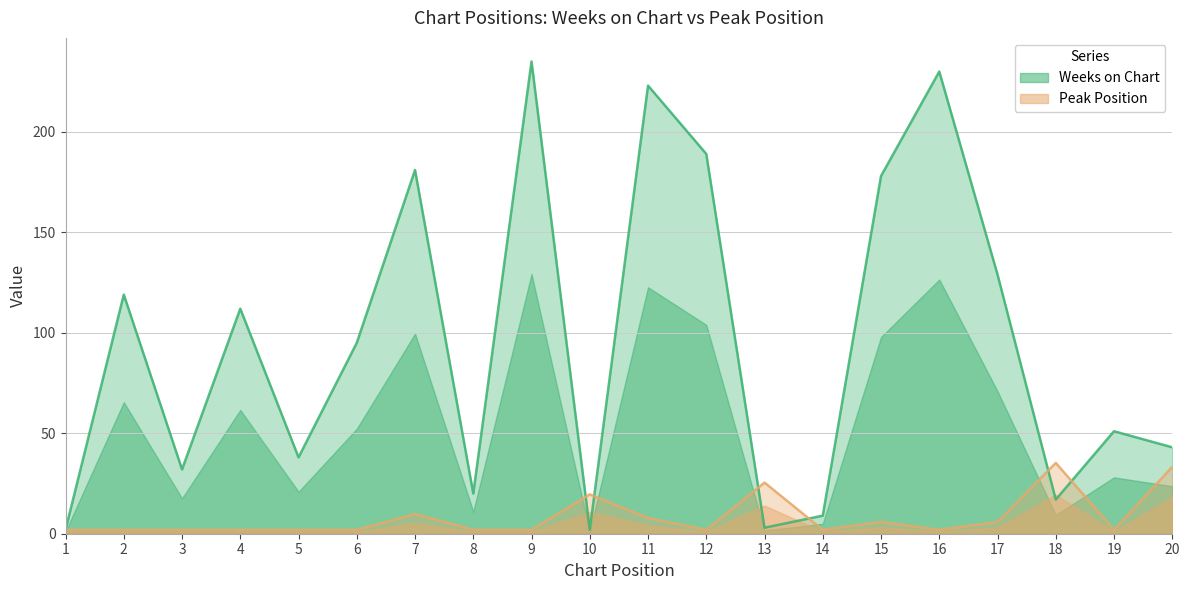

Reading left to right, what are all the values shown in this chart?

Weeks on Chart: 2.0	119.0	32.0	112.0	38.0	95.0	181.0	20.0	235.0	2.0	223.0	189.0	3.0	9.0	178.0	230.0	129.0	17.0	51.0	43.0
Peak Position: 2.0	2.0	2.0	2.0	2.0	2.0	9.8	2.0	2.0	19.6	7.8	2.0	25.5	2.0	5.9	2.0	5.9	35.2	2.0	33.3